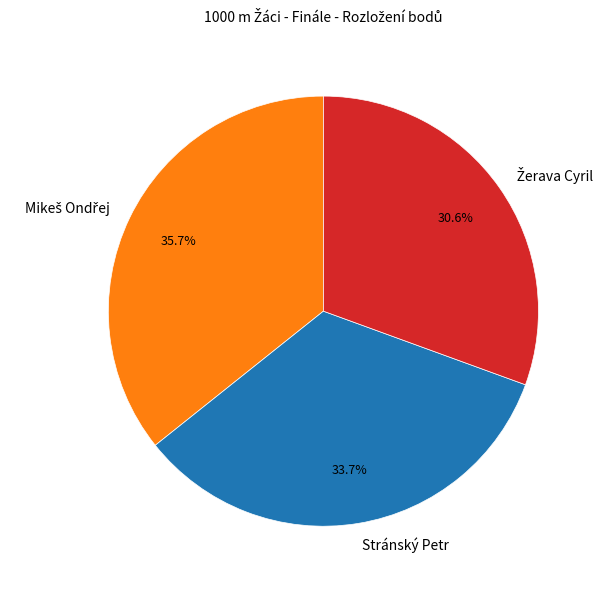

What portion of the pie excludes Stránský Petr?

66.3%